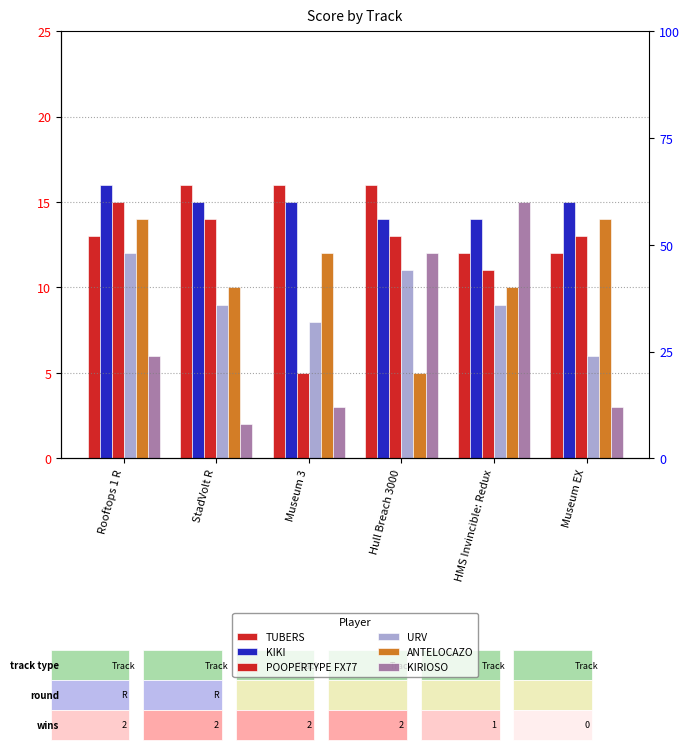

What value does the TUBERS series have at Hull Breach 3000?

16